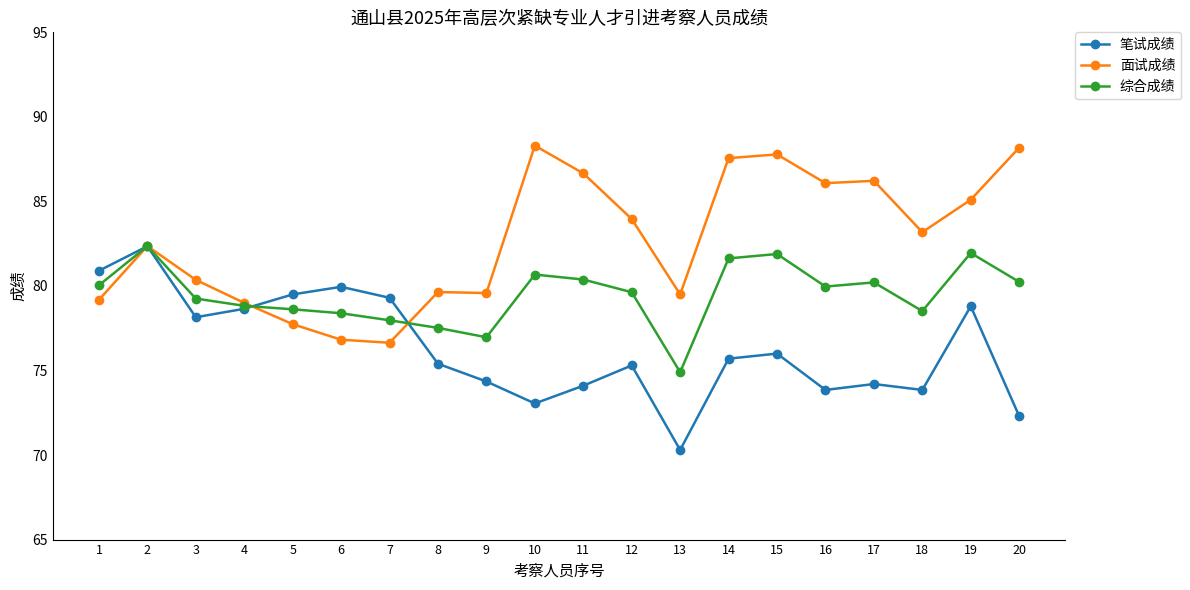

What are all the series names shown in the legend?

笔试成绩, 面试成绩, 综合成绩